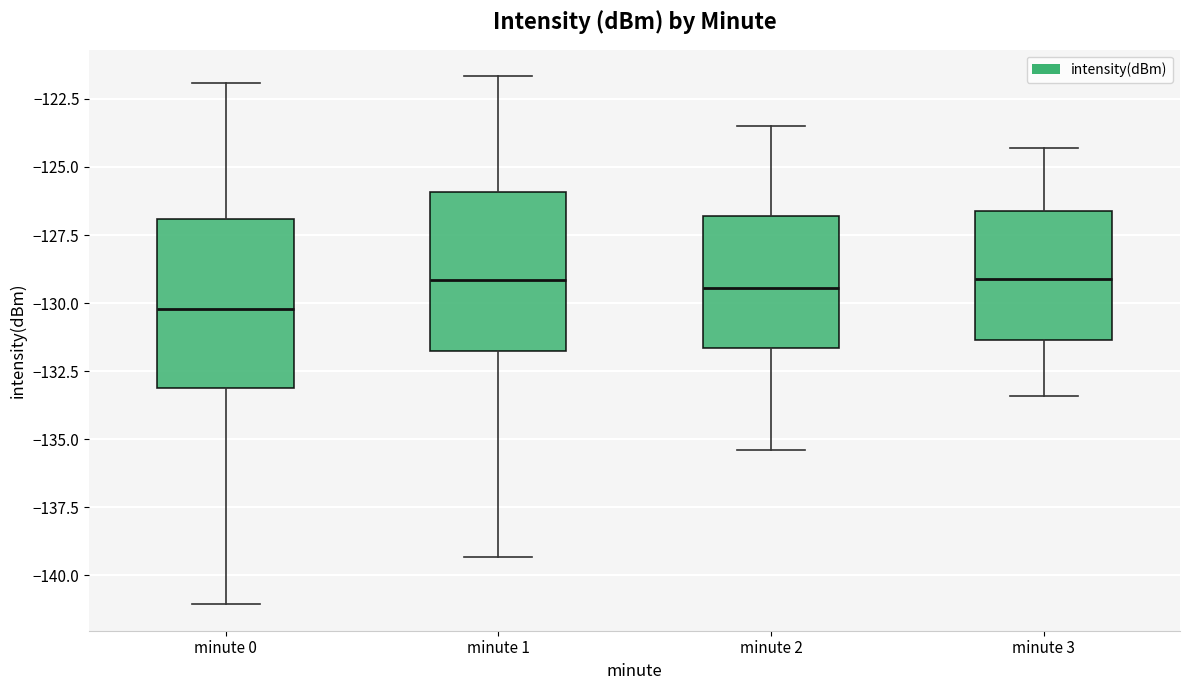

Where does the upper whisker of the box for minute 3 end on the y-axis? The values are not printed on the chart, so give them approximately, as read against the axis.

-124.5